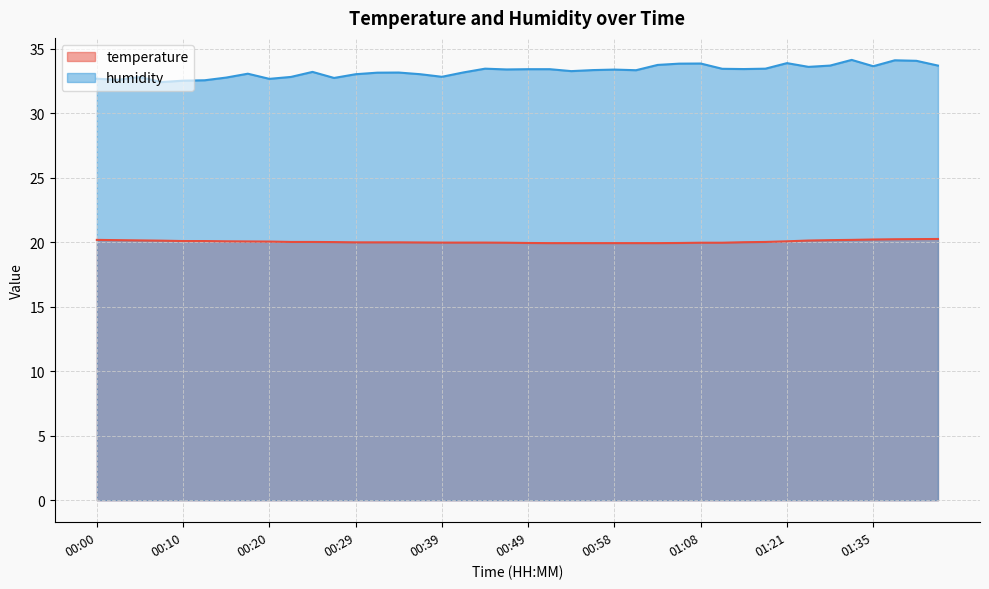

True or false: humidity and temperature cross at least once.

False